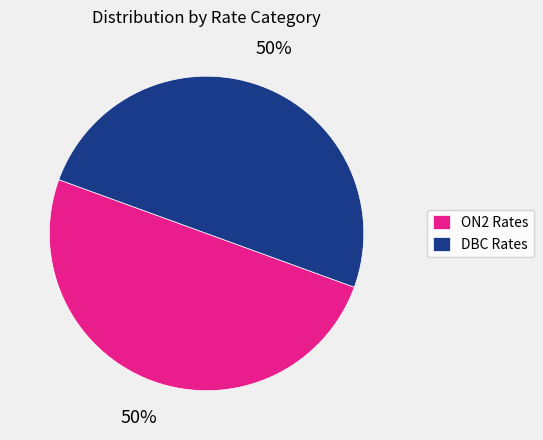

To the nearest percent, what portion does DBC Rates represent?

50%